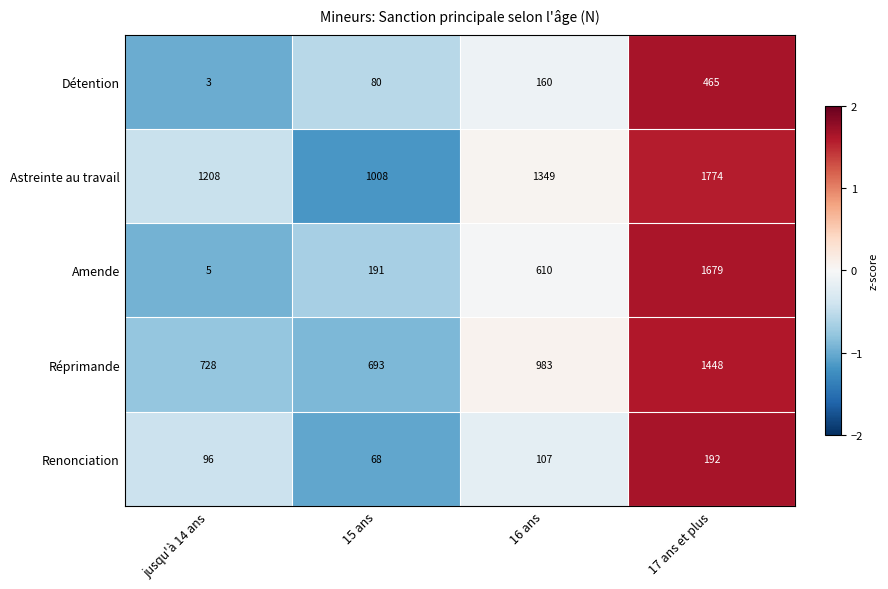

Which category has the lowest value across all series?

jusqu'à 14 ans